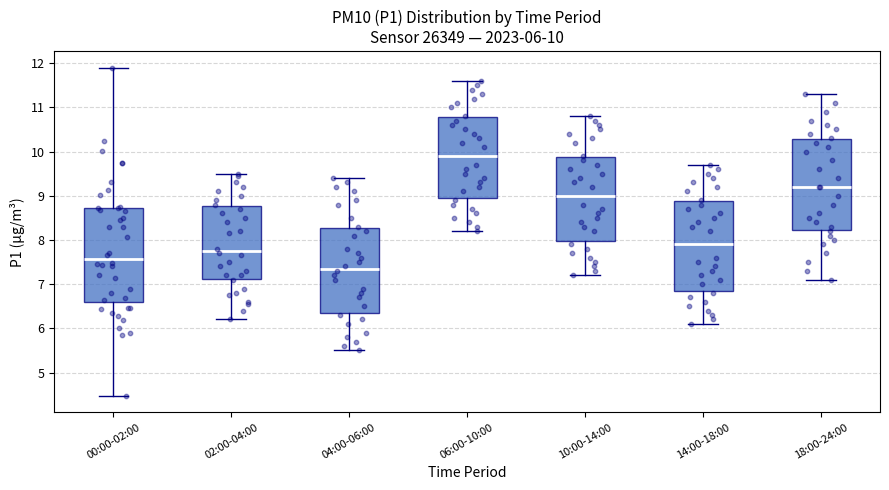

Which box's median line is the highest?

06:00-10:00